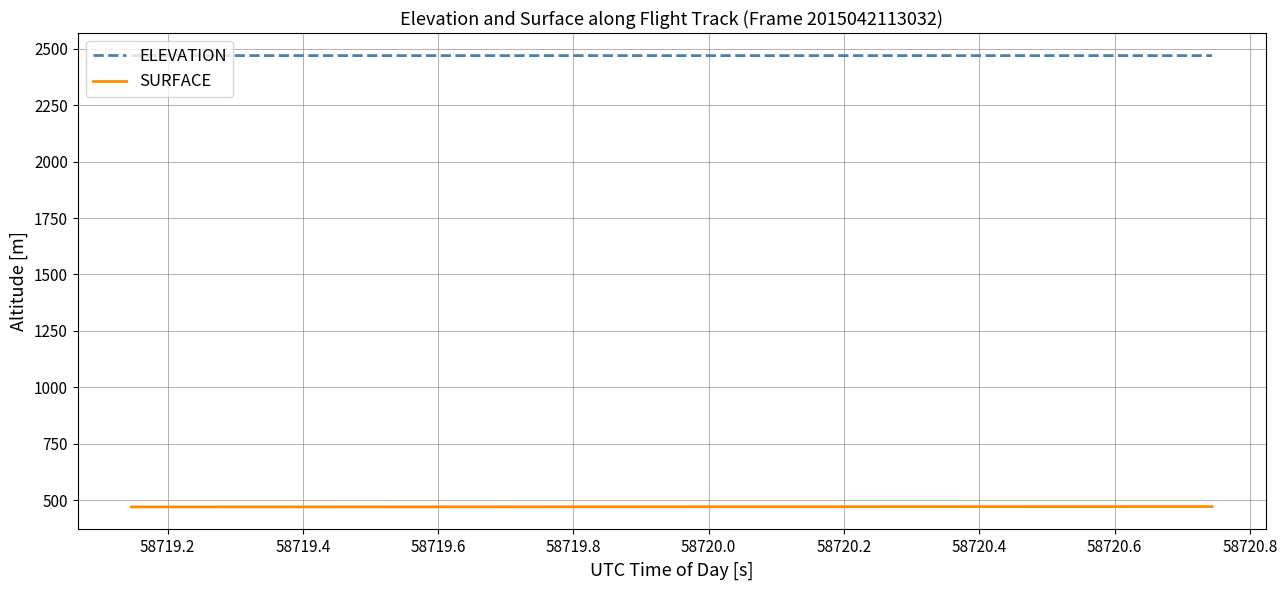

List the series in order of their overall mean, lowest first.

SURFACE, ELEVATION